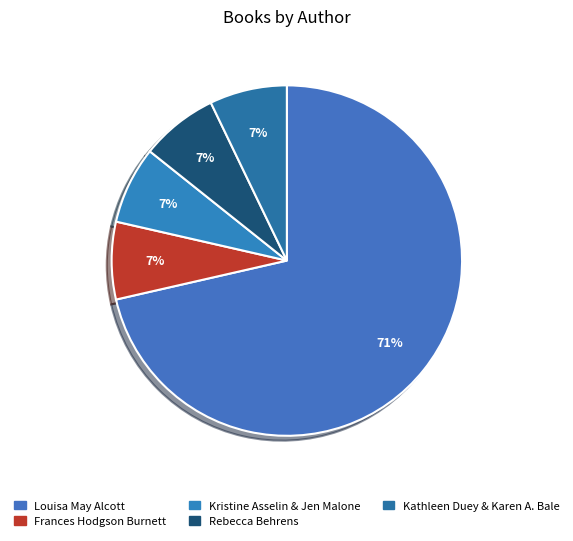

To the nearest percent, what is the average slice percentage?

20%